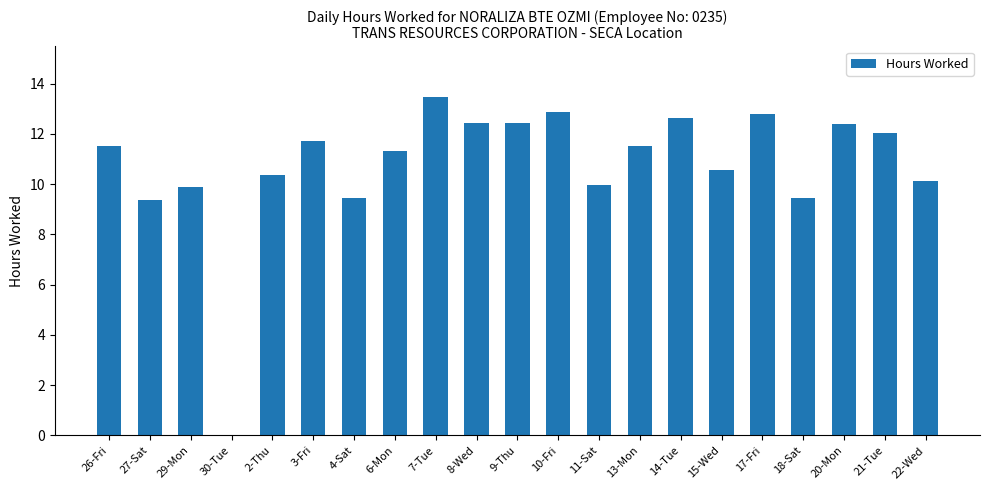

True or false: the data shows 11.7 at 3-Fri.

True